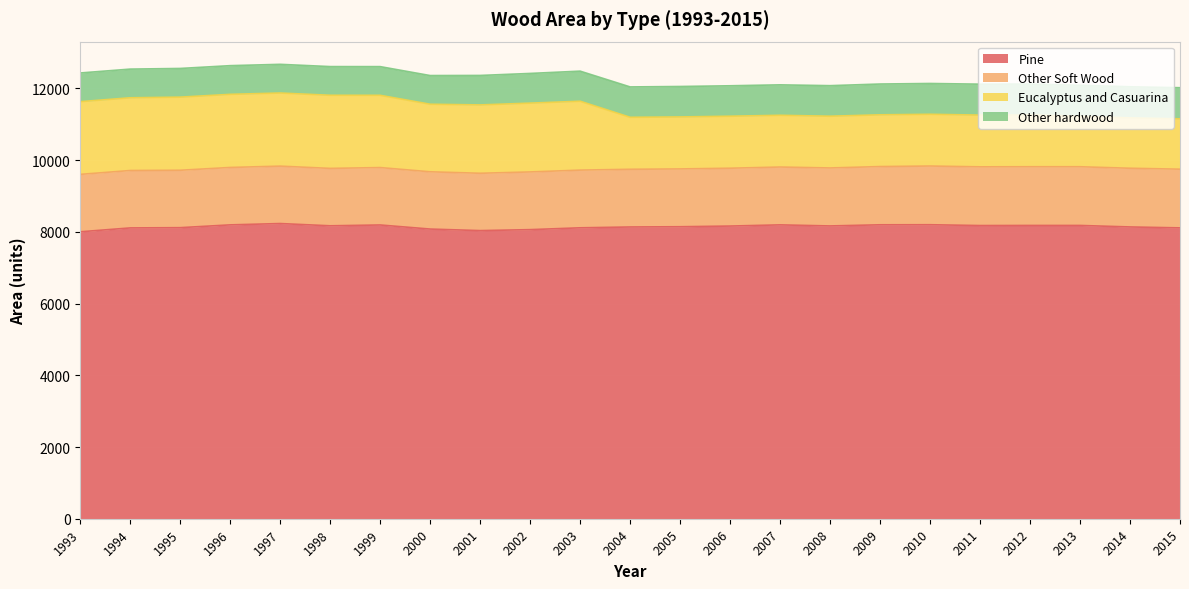

What is the difference between the maximum and minimum values in the Pine series?

230